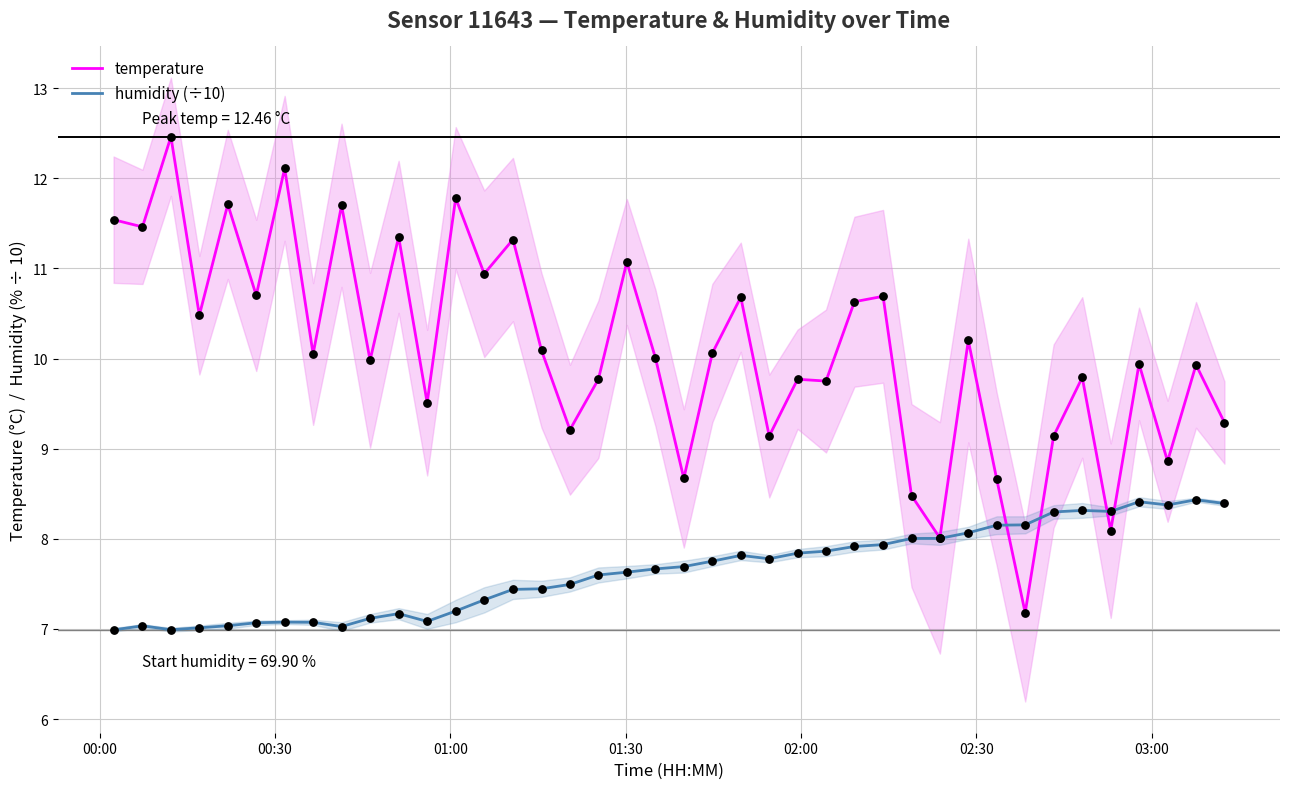

Which series has the widest spread of Y values?

temperature